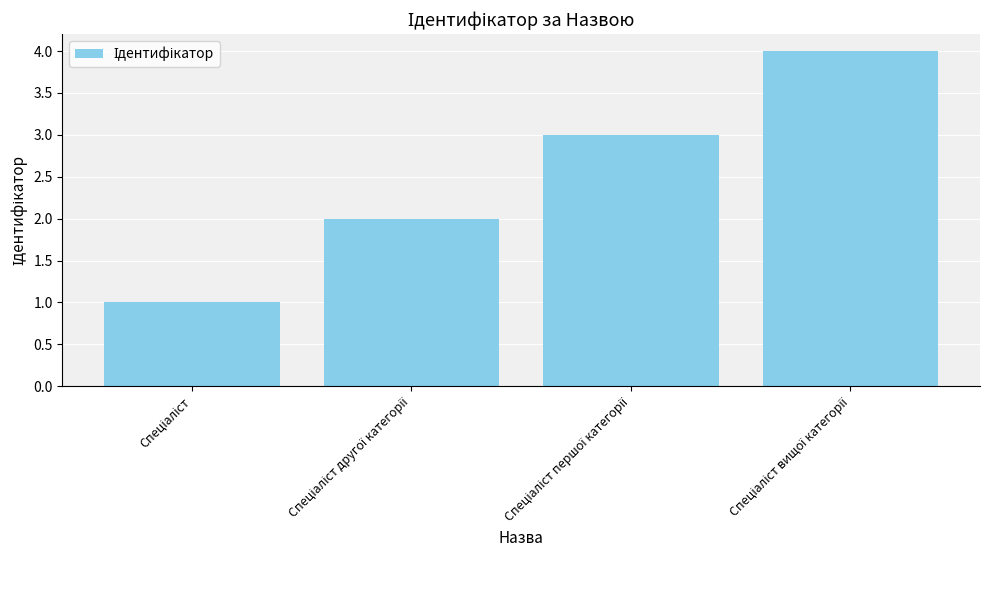

What is the sum of all values?

10